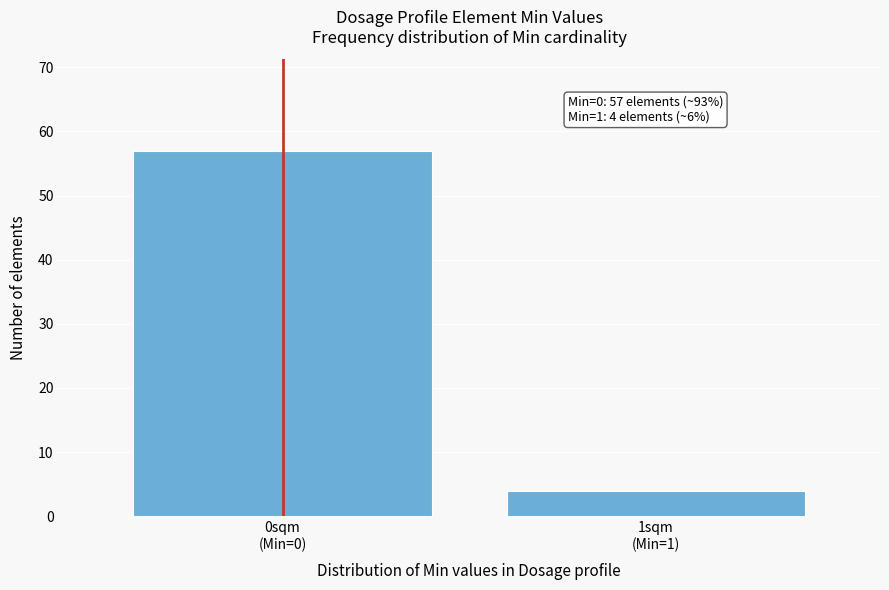

Reading left to right, transcribe all the data shown in this chart.

57	4